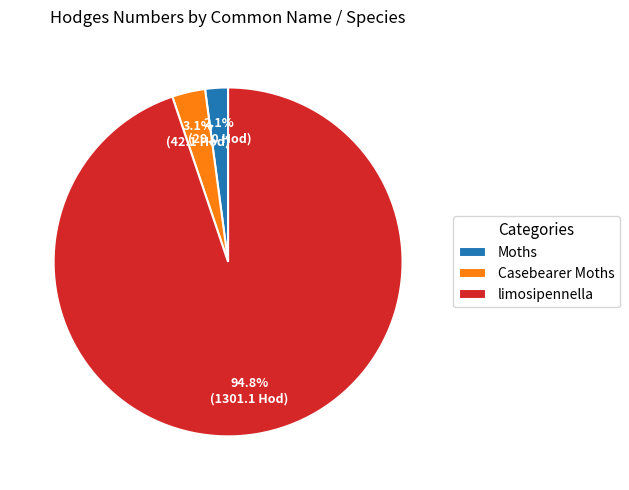

How many segments does this pie chart have?

3